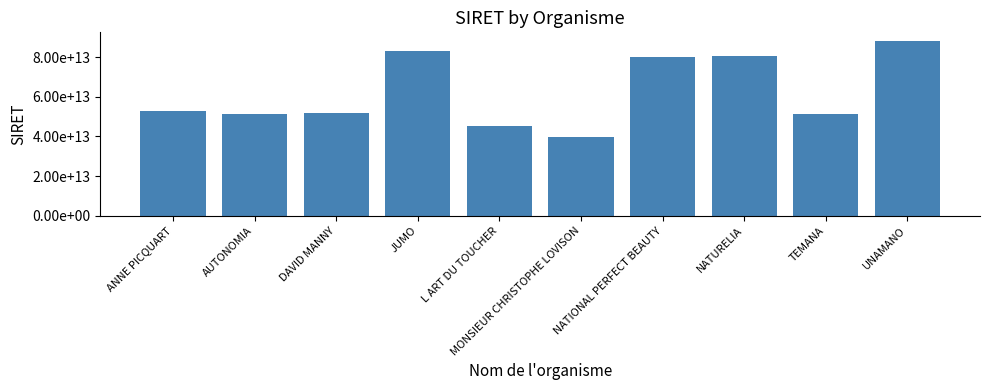

What is the ratio of the value at NATURELIA to the value at ANNE PICQUART?

1.5